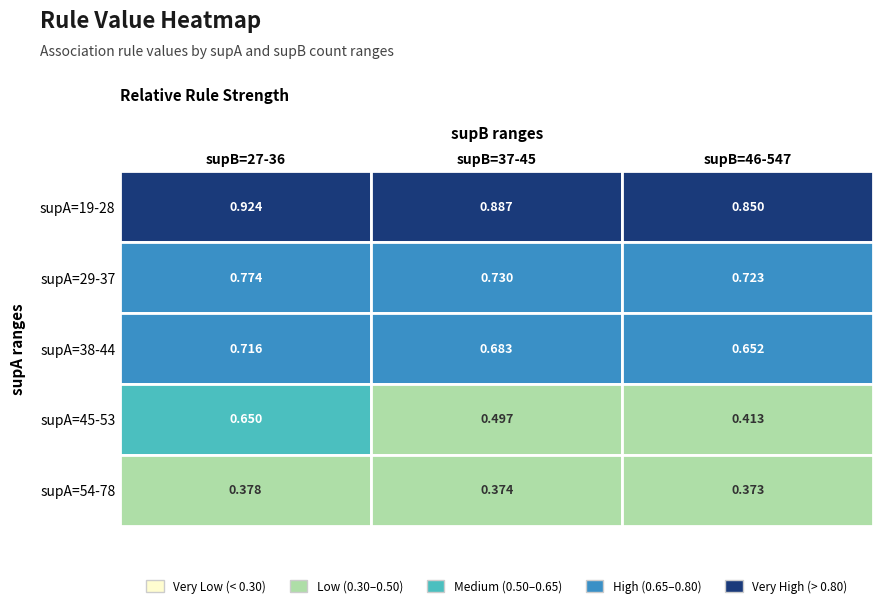

Where is supA_bins nearest to the value 31?

2